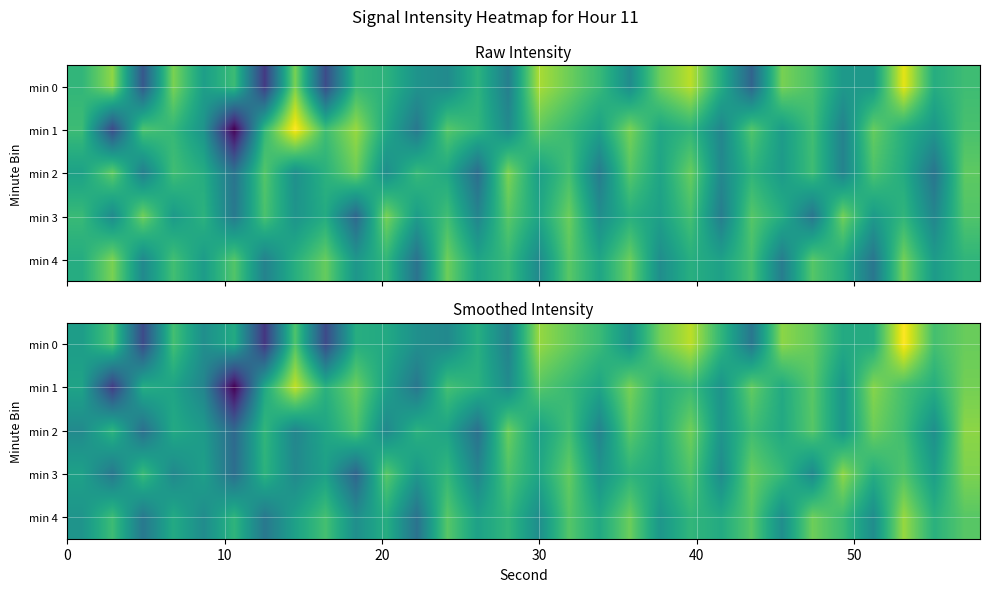

List the series in order of their peak value, lowest first.

min 2, min 3, min 4, min 1, min 0